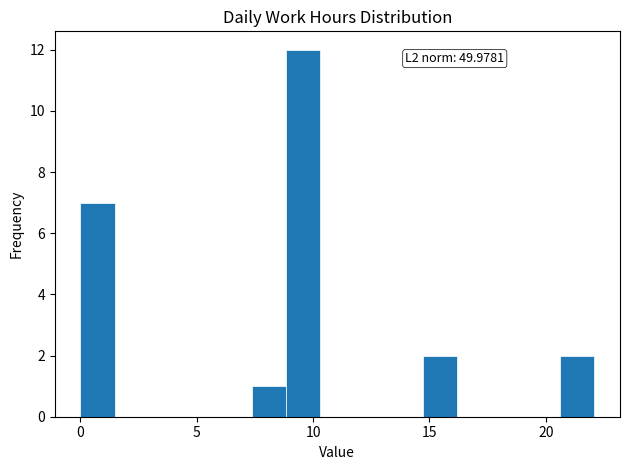

Around what value on the x-axis is the tallest bar? Give the approximate position of its centre, as read against the axis.

9.5